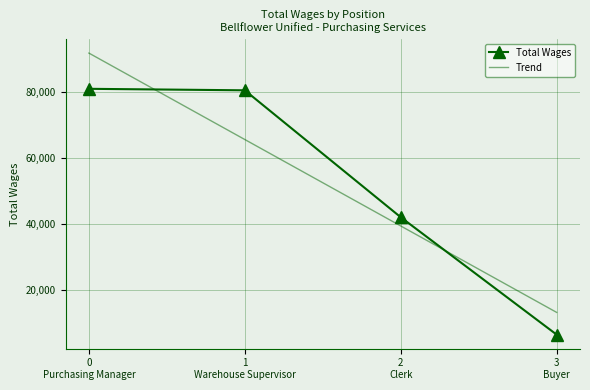

True or false: Trend has more than 2 points higher than both neighbors.

False